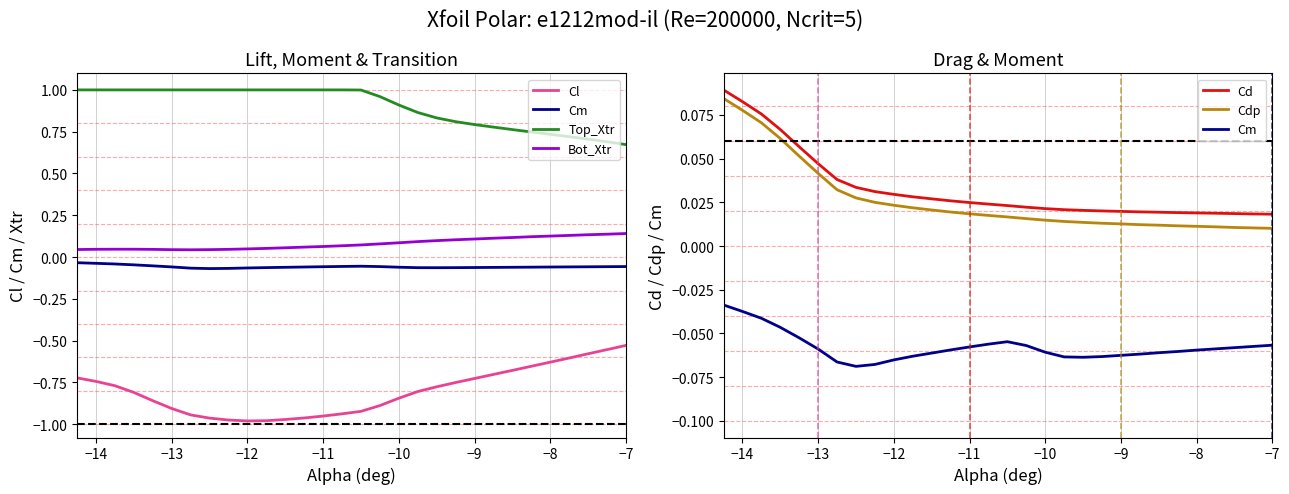

At how many categories does at least one series exceed 0?

30